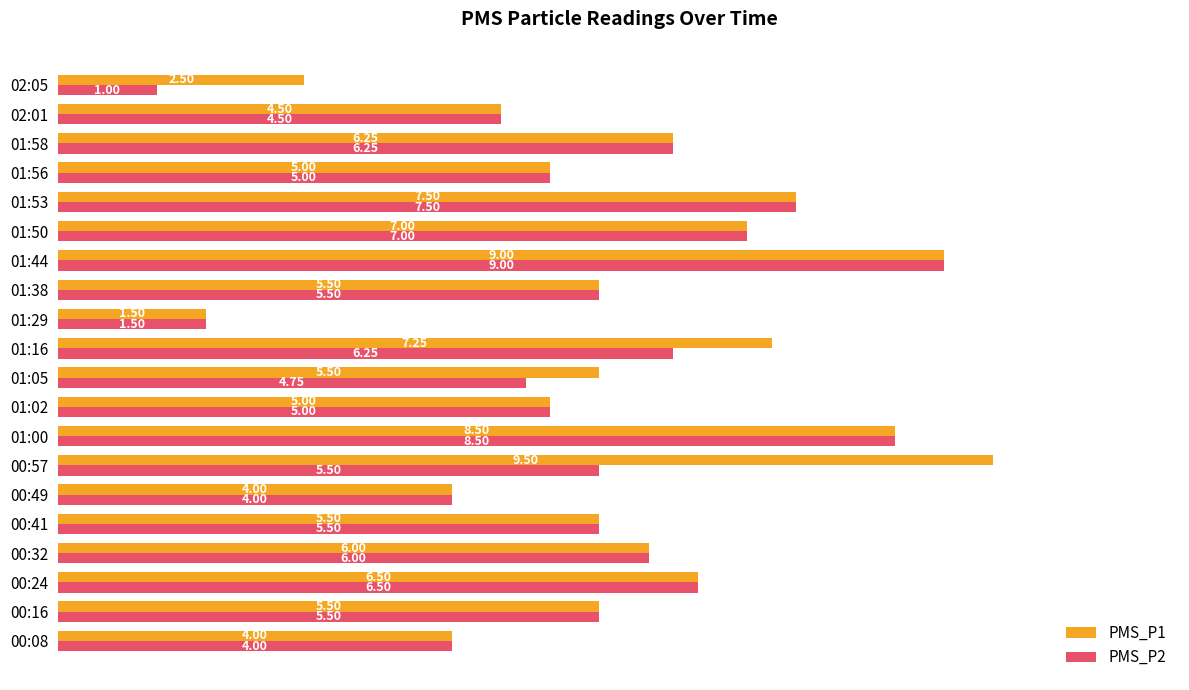

At which category is the sum across all series the highest?

01:44